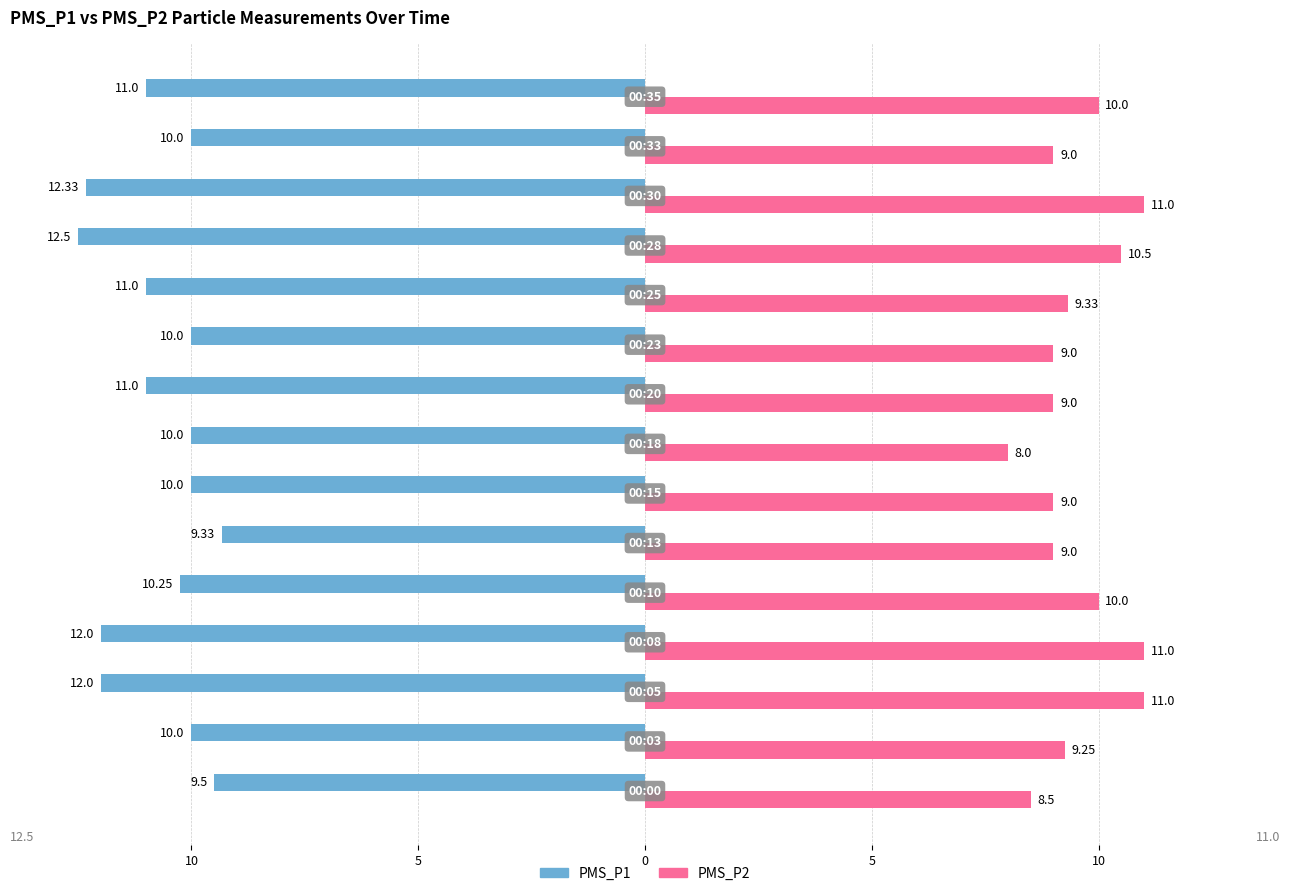

Reading right to left, what are all the values shown in this chart?

PMS_P1: -11.0	-10.0	-12.3	-12.5	-11.0	-10.0	-11.0	-10.0	-10.0	-9.3	-10.2	-12.0	-12.0	-10.0	-9.5
PMS_P2: 10.0	9.0	11.0	10.5	9.3	9.0	9.0	8.0	9.0	9.0	10.0	11.0	11.0	9.2	8.5